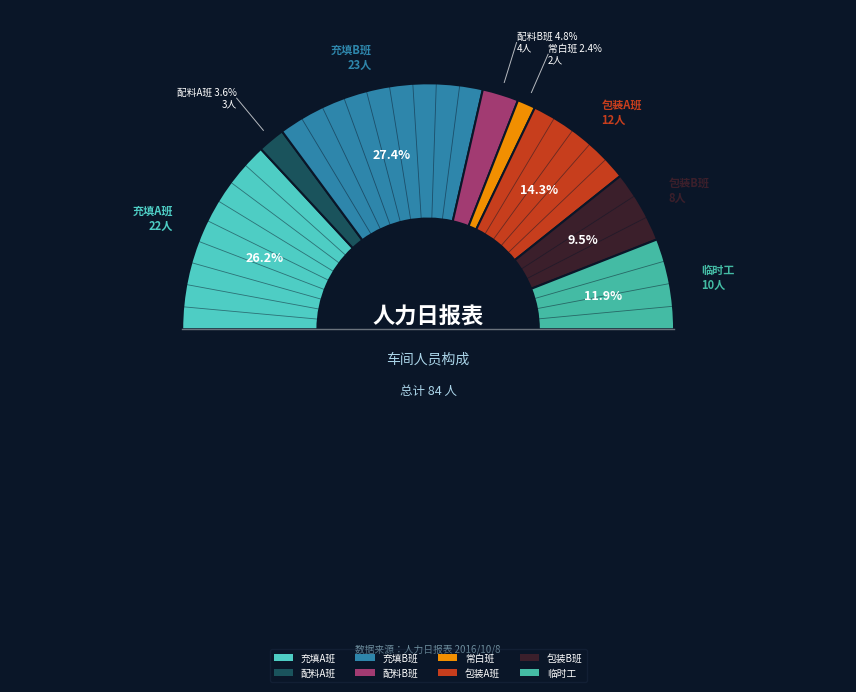

To the nearest percent, what is the average slice percentage?

12%